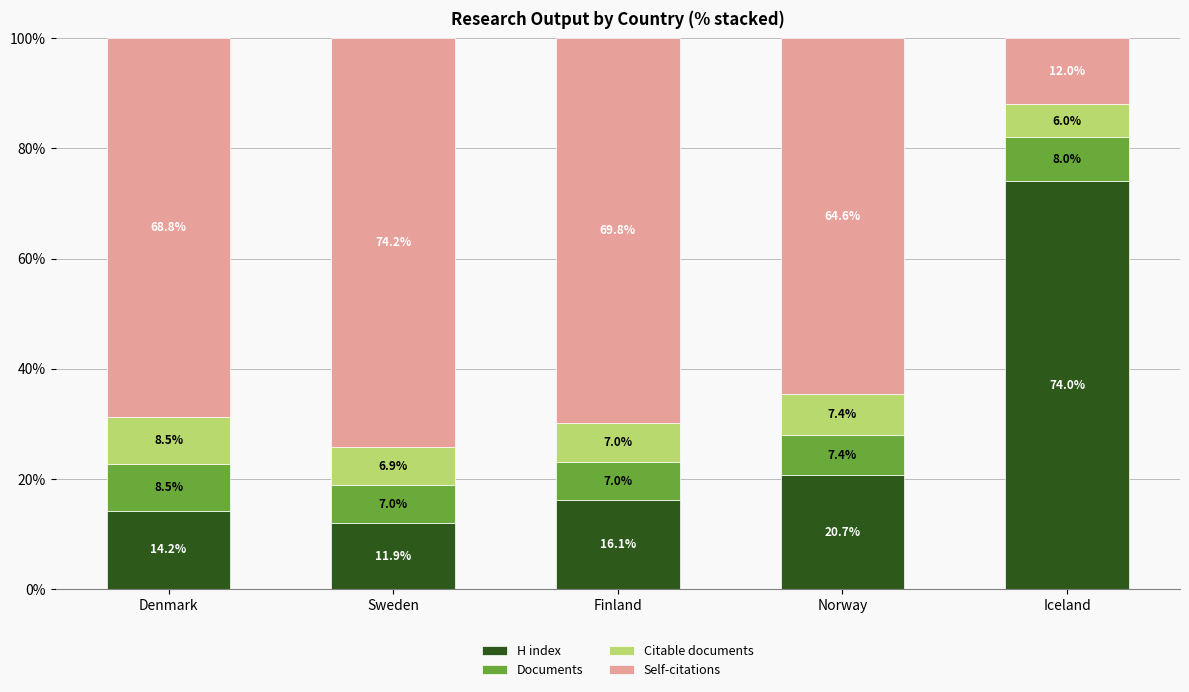

Is it true that H index equals 20.7 at Norway?

True